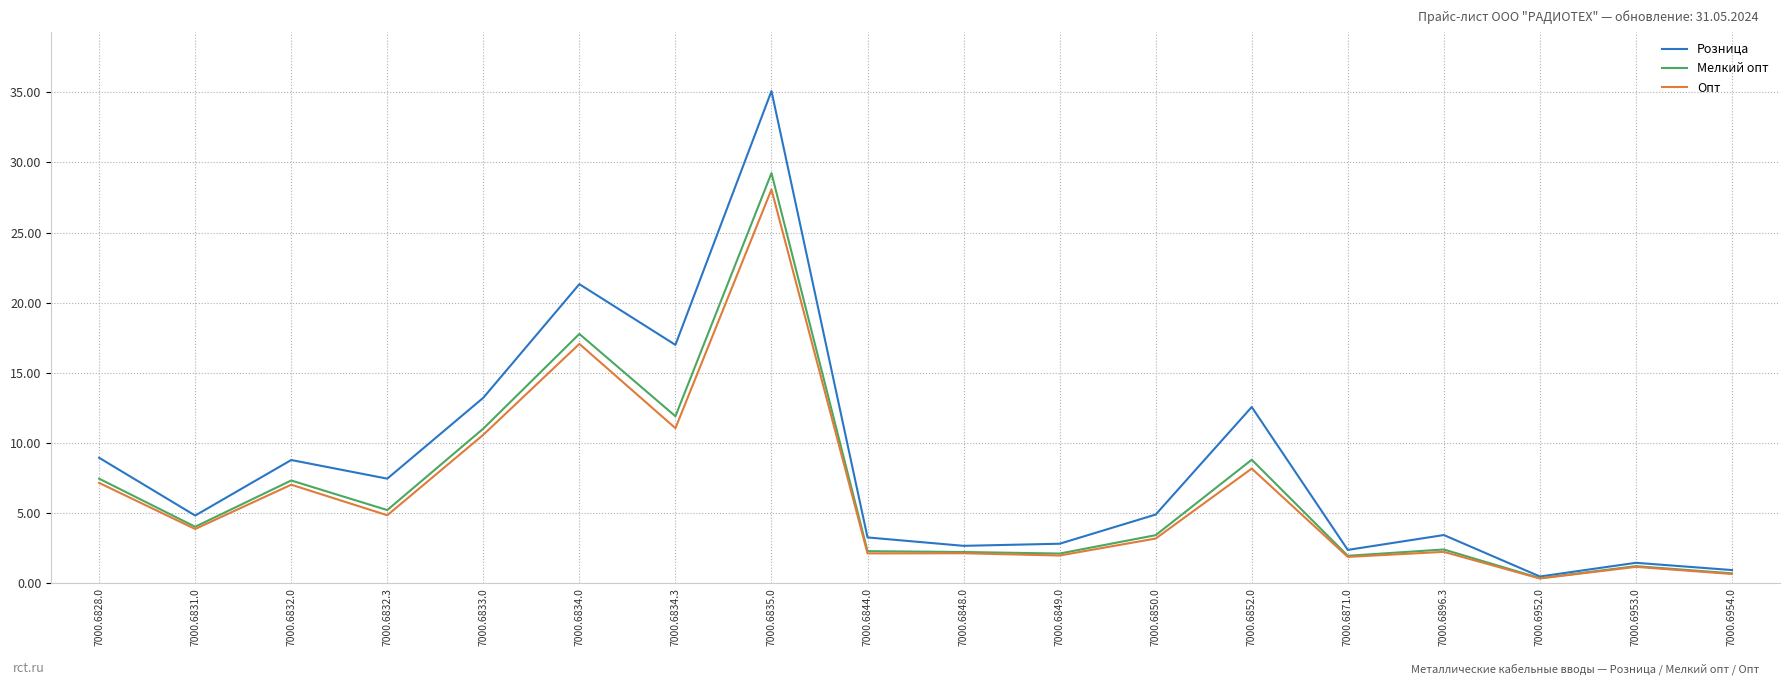

What is the total value across all series at 7000.6953.0?

3.8